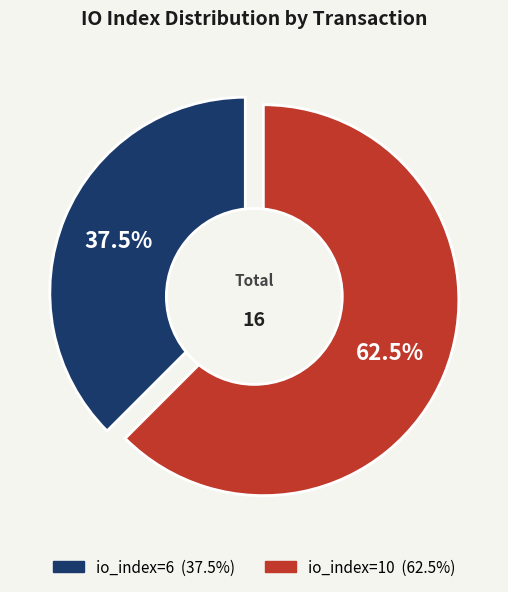

What is the largest slice in the pie chart?

io_index=10